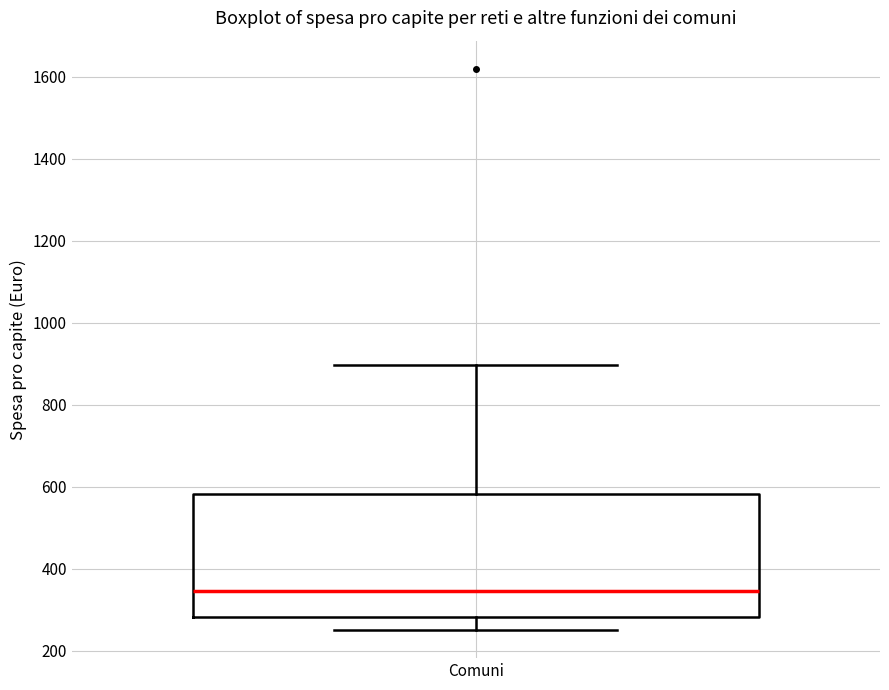

Transcribe this box plot: give where the median line is, the range the box spans, and where the two whiskers end, as read against the y-axis. The values are not printed on the chart, so give them approximately, as read against the axis.

median 340, box 280 to 580, whiskers 260 to 900